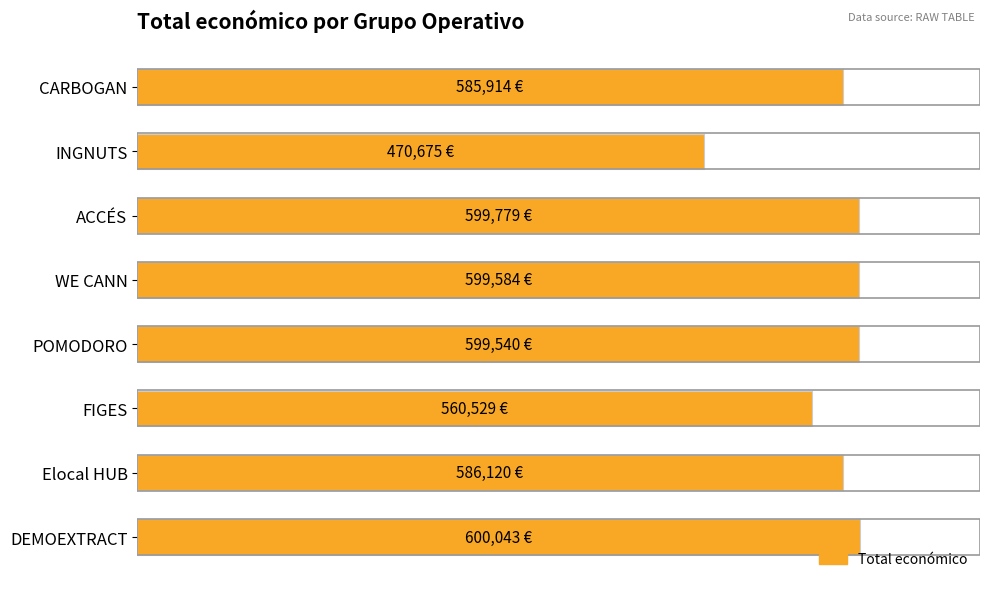

Which label corresponds to the smallest value in the chart?

INGNUTS